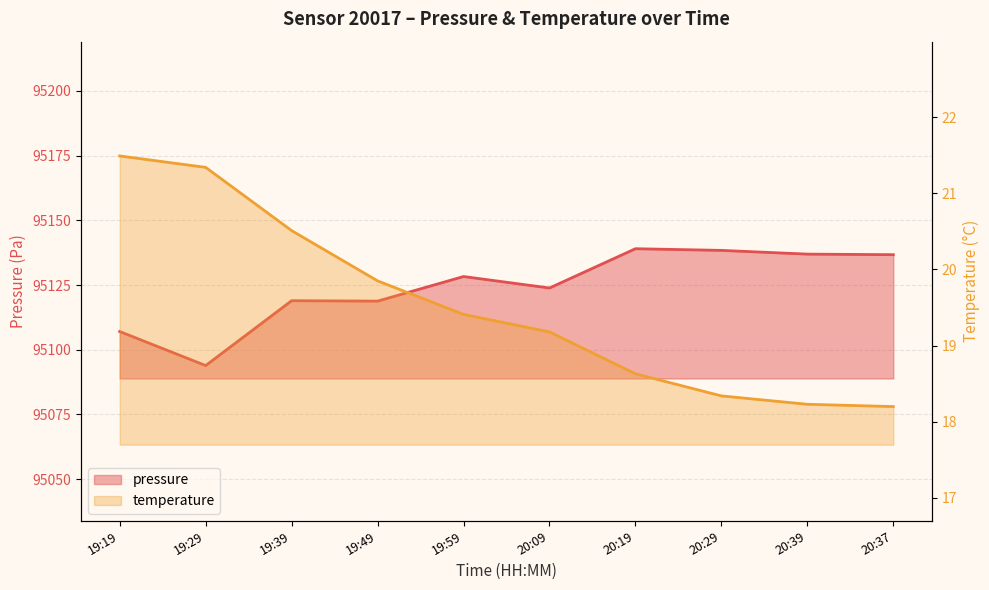

What is the total value across all series at 19:59?

95147.7